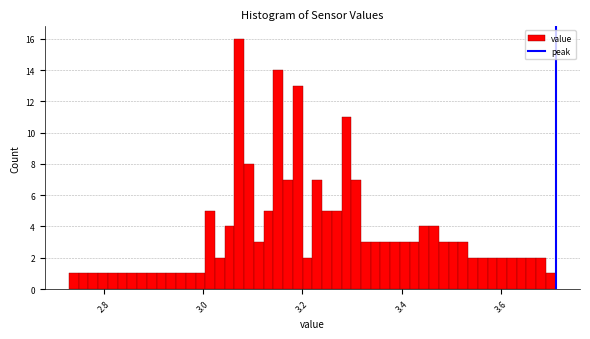

Read against the x-axis, roughly where is the centre of the tallest bar?

3.08